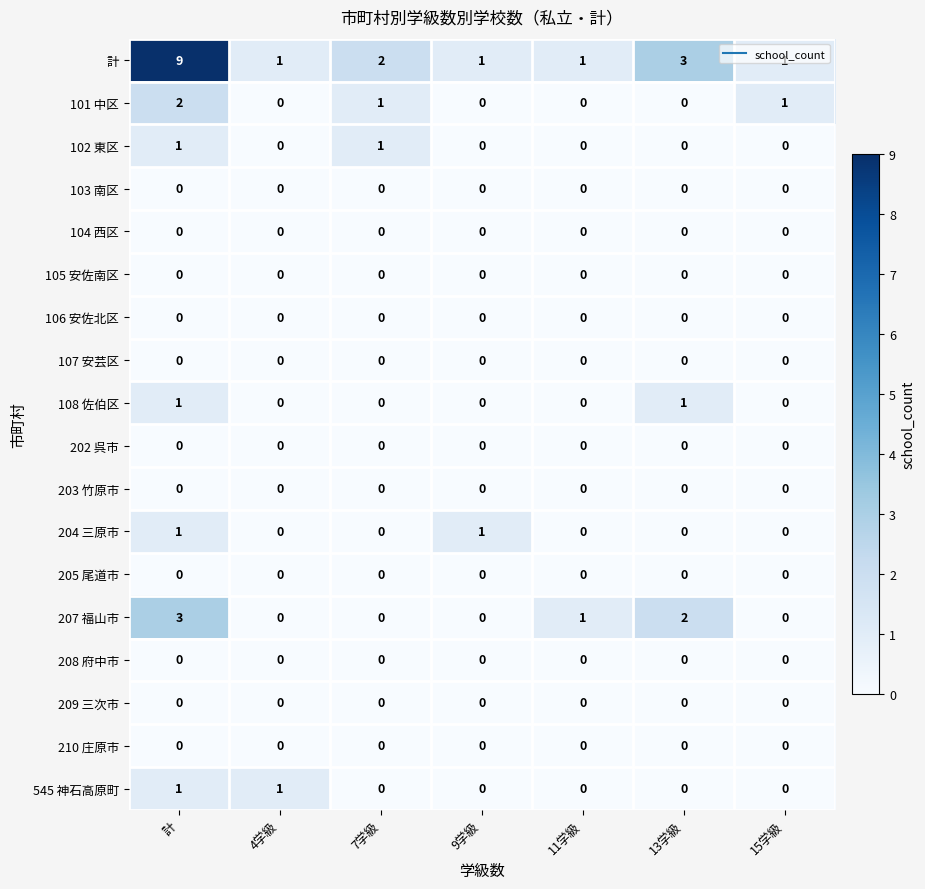

What is the spread (max minus min) of values at 11学級?

1